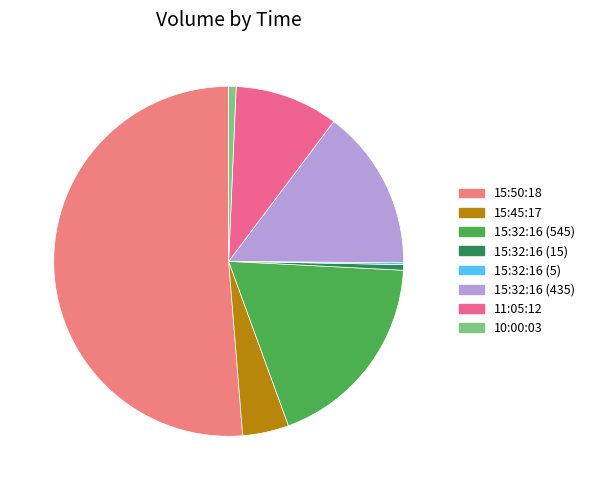

Rank the categories by value from lowest to highest.

15:32:16 (5), 15:32:16 (15), 10:00:03, 15:45:17, 11:05:12, 15:32:16 (435), 15:32:16 (545), 15:50:18